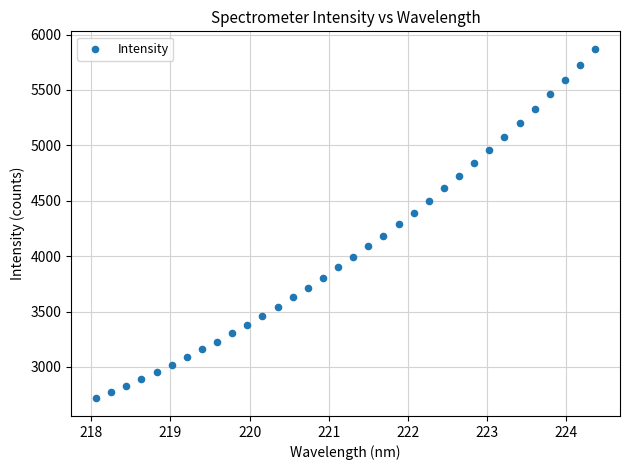

What is the range of X values (max minus min)?

6.3